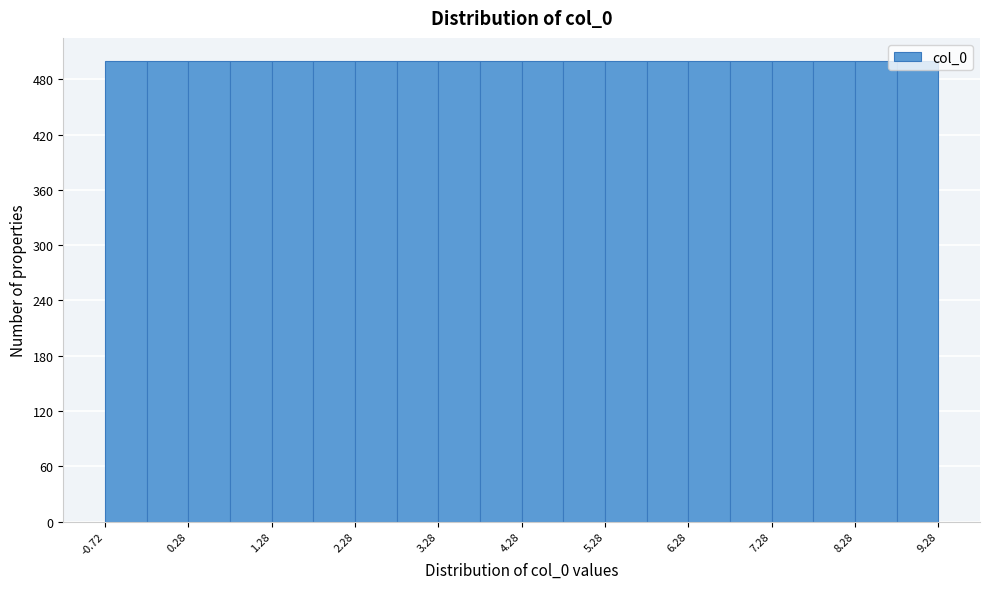

Reading left to right, list every bar in this chart as the range it spans on the x-axis followed by its height. Neither the bar edges nor the heights are printed on the chart, so give them approximately, as read against the axes.

-0.7 to -0.2: 500
-0.2 to 0.3: 500
0.3 to 0.8: 500
0.8 to 1.3: 500
1.3 to 1.8: 500
1.8 to 2.3: 500
2.3 to 2.8: 500
2.8 to 3.3: 500
3.3 to 3.8: 500
3.8 to 4.3: 500
4.3 to 4.8: 500
4.8 to 5.3: 500
5.3 to 5.8: 500
5.8 to 6.3: 500
6.3 to 6.8: 500
6.8 to 7.3: 500
7.3 to 7.8: 500
7.8 to 8.3: 500
8.3 to 8.8: 500
8.8 to 9.3: 500